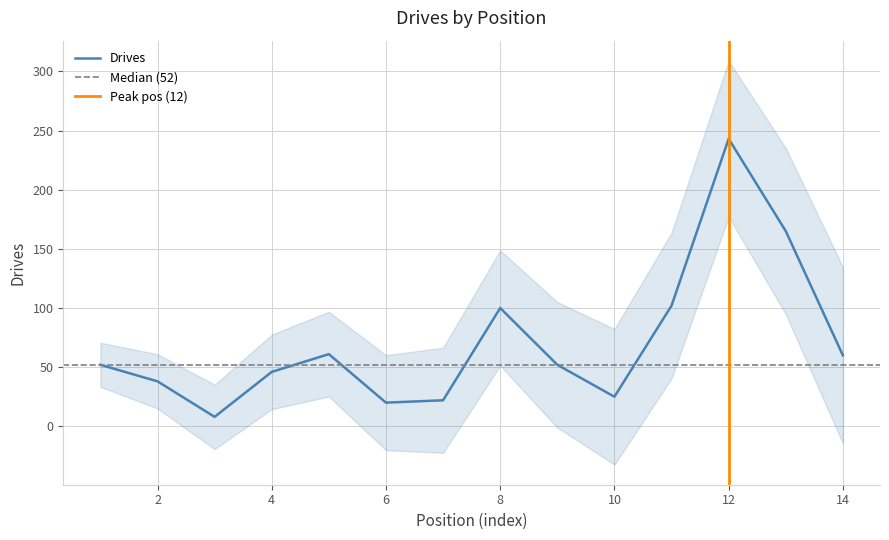

Where is the data nearest to the value 125?

11